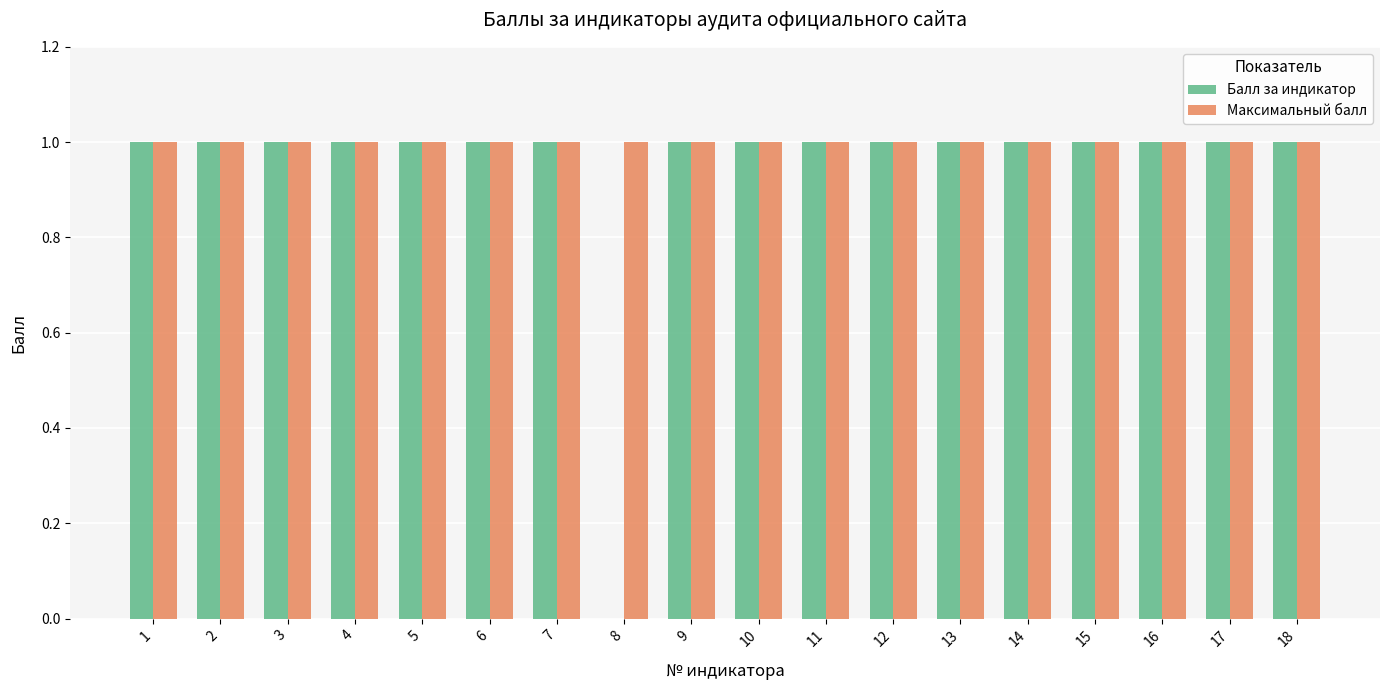

The value of Максимальный балл at 15 is 1. True or false?

True